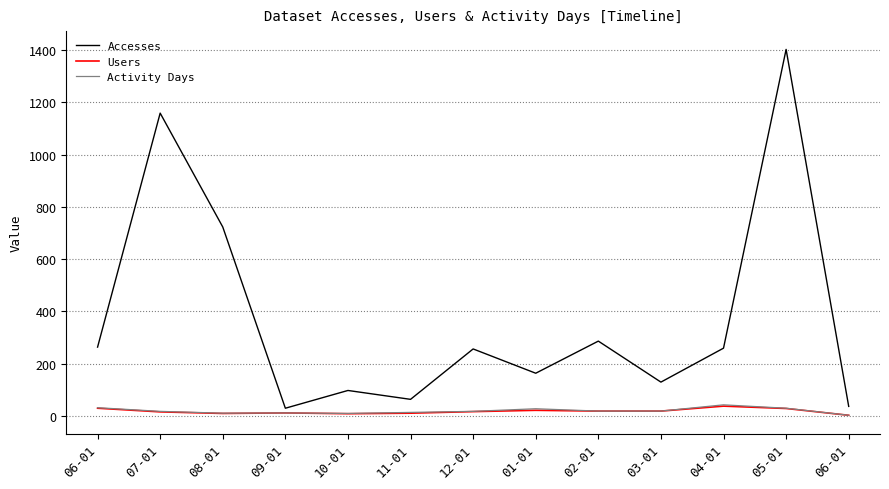

What is the difference between the maximum and minimum values in the Activity Days series?

40